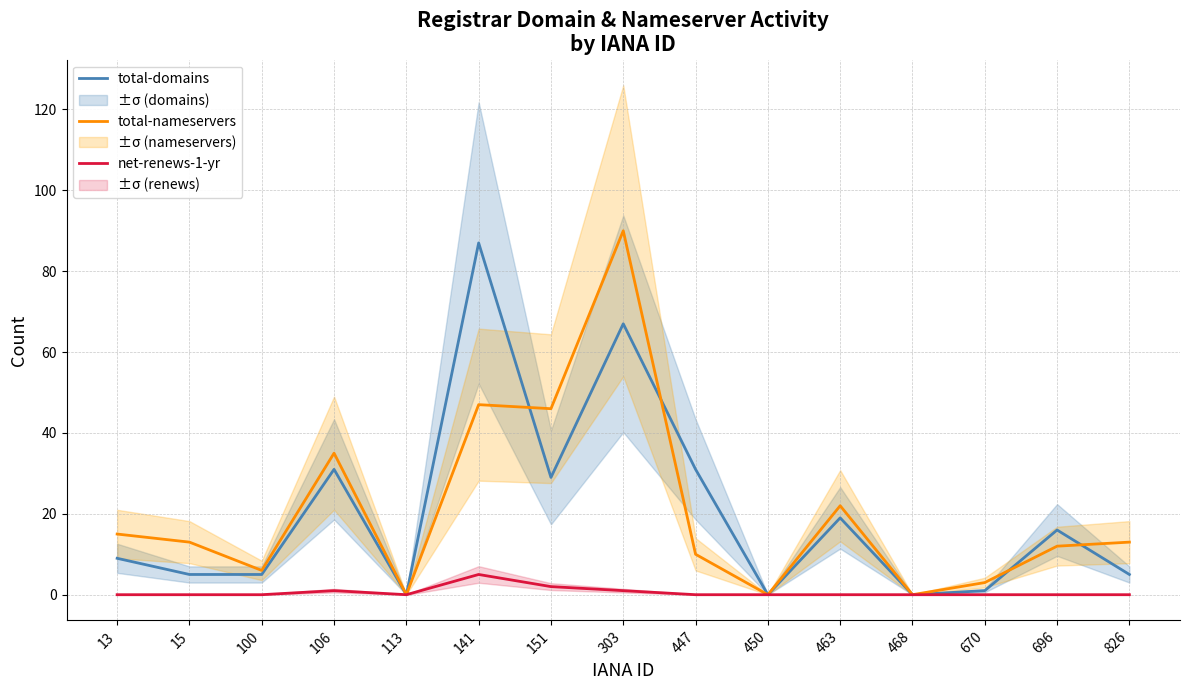

True or false: total-domains has more than 0 points higher than both neighbors.

True